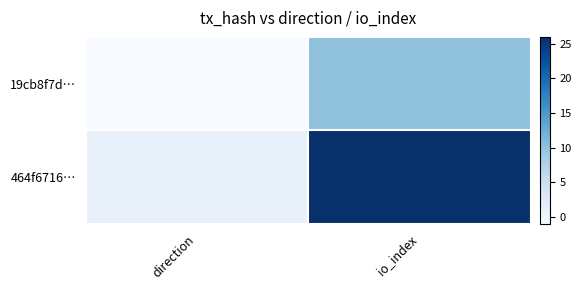

Reading right to left, what are all the values shown in this chart?

19cb8f7d…: io_index=10	direction=-1
464f6716…: io_index=26	direction=1